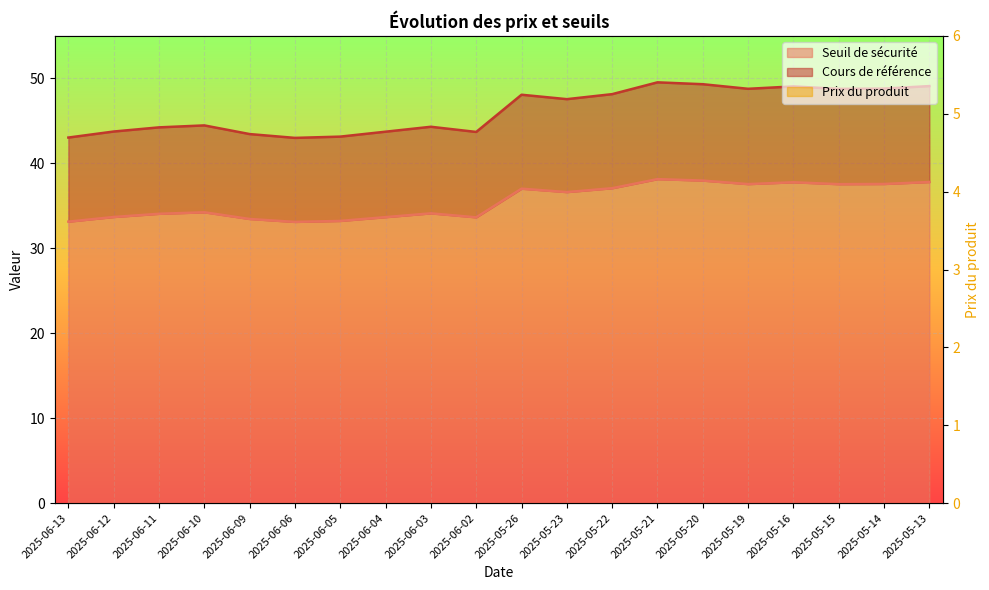

What is the spread (max minus min) of values at 2025-05-26?

45.2